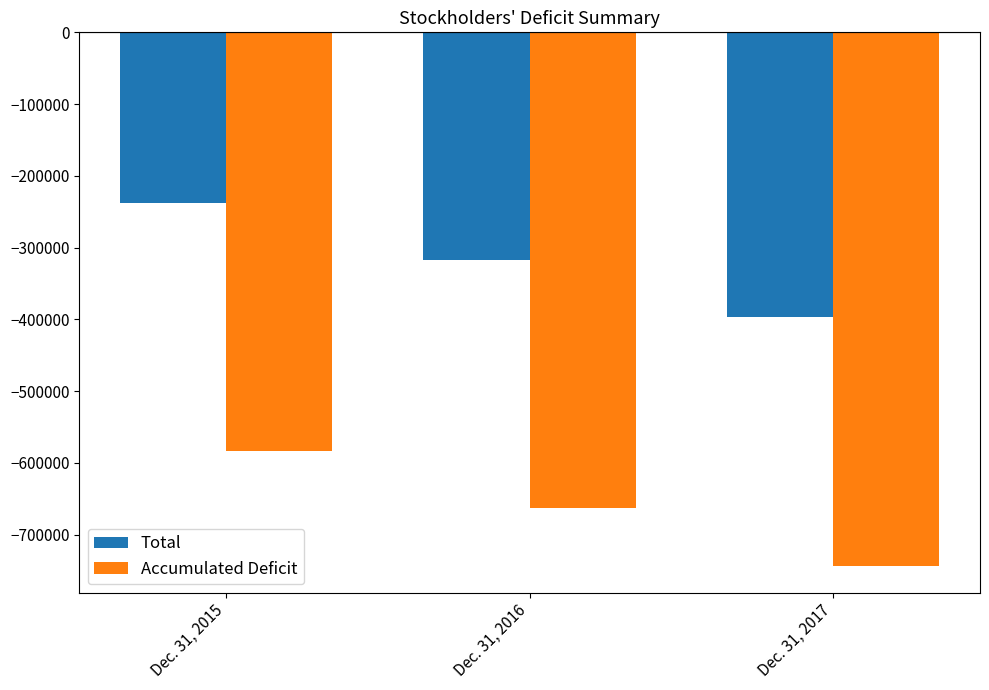

Which series has the largest total across all categories?

Total